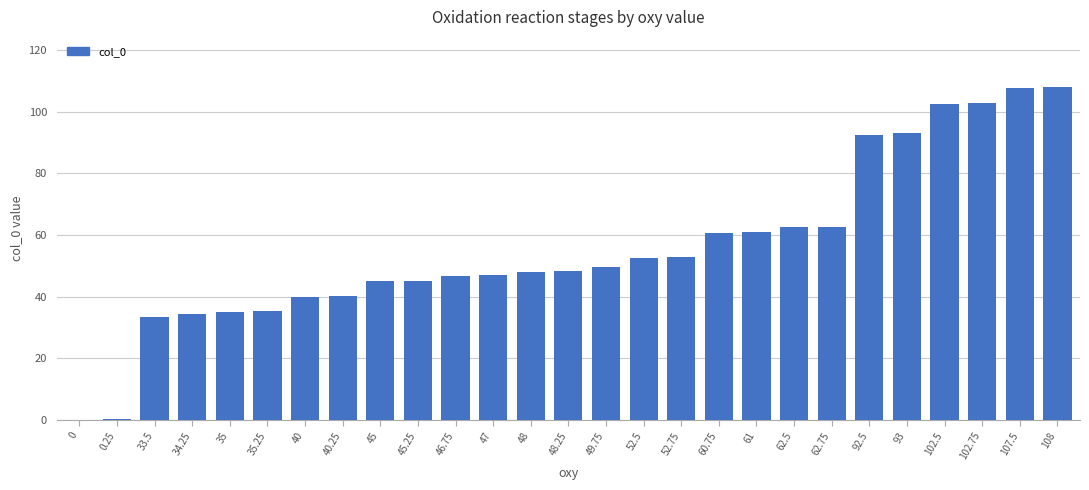

What is the sum of all values?

1507.0